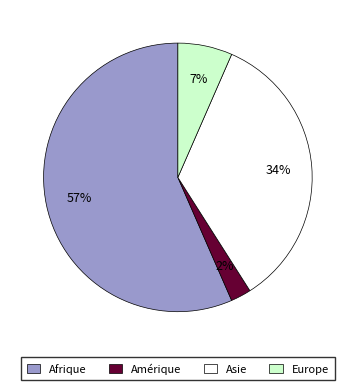

What is the ratio of the value at Asie to the value at Afrique?

0.6